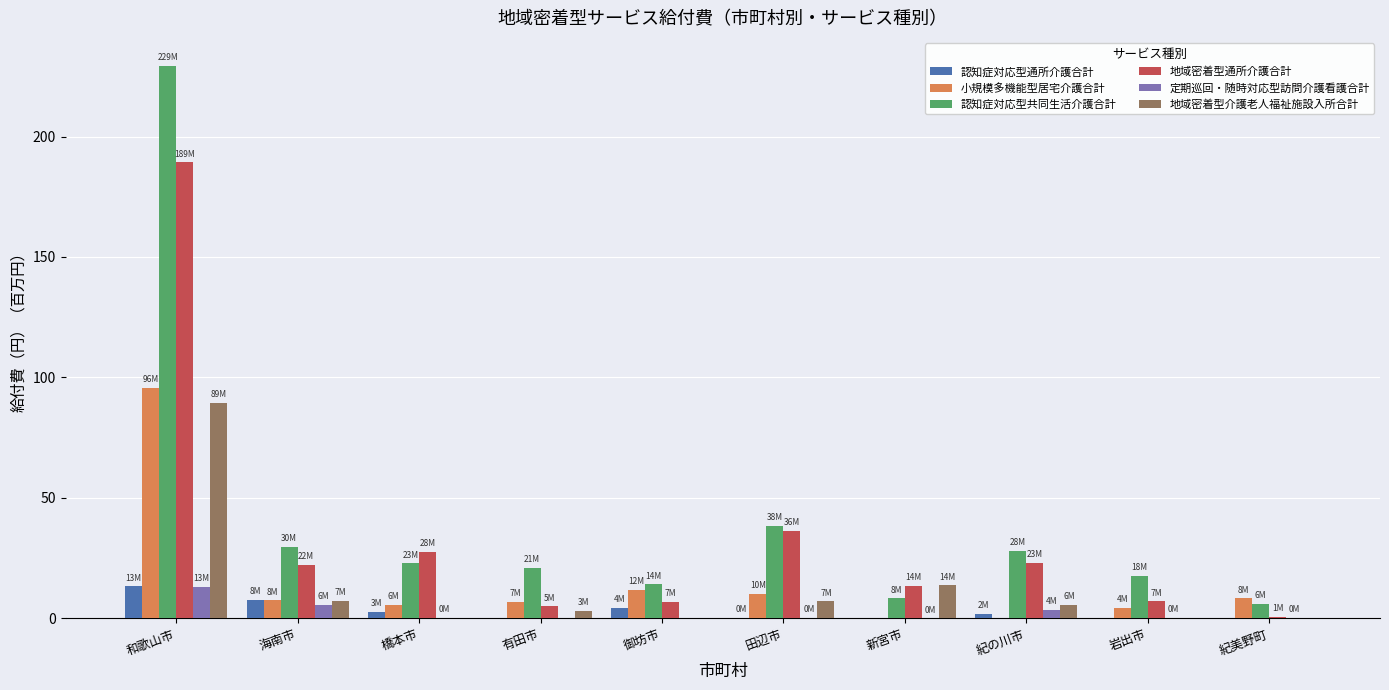

What is the sum of all 認知症対応型共同生活介護合計 values?

415.6